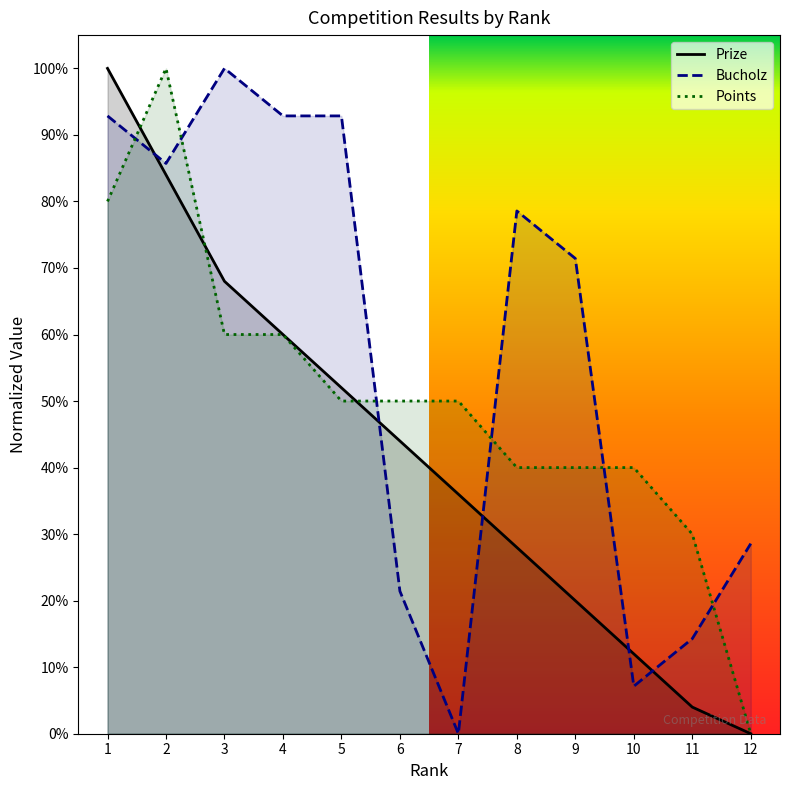

What are all the series names shown in the legend?

Prize, Bucholz, Points